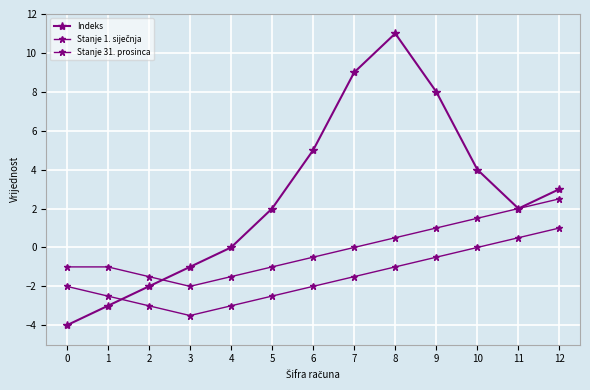

Rank the series by their average value, from lowest to highest.

Stanje 31. prosinca, Stanje 1. siječnja, Indeks